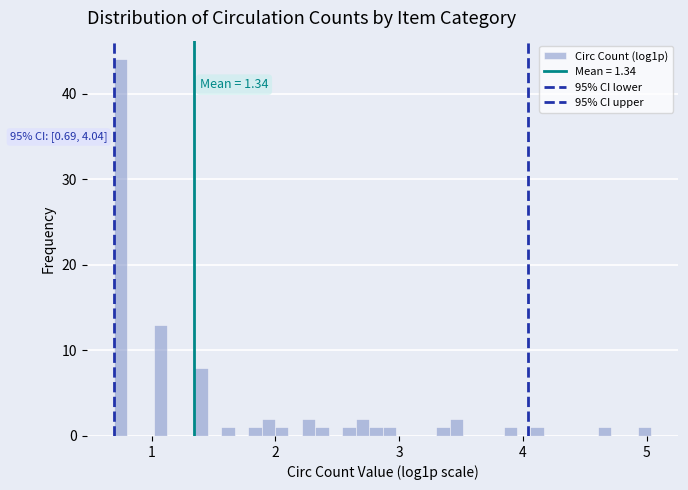

Around what value on the x-axis is the tallest bar? Give the approximate position of its centre, as read against the axis.

0.7